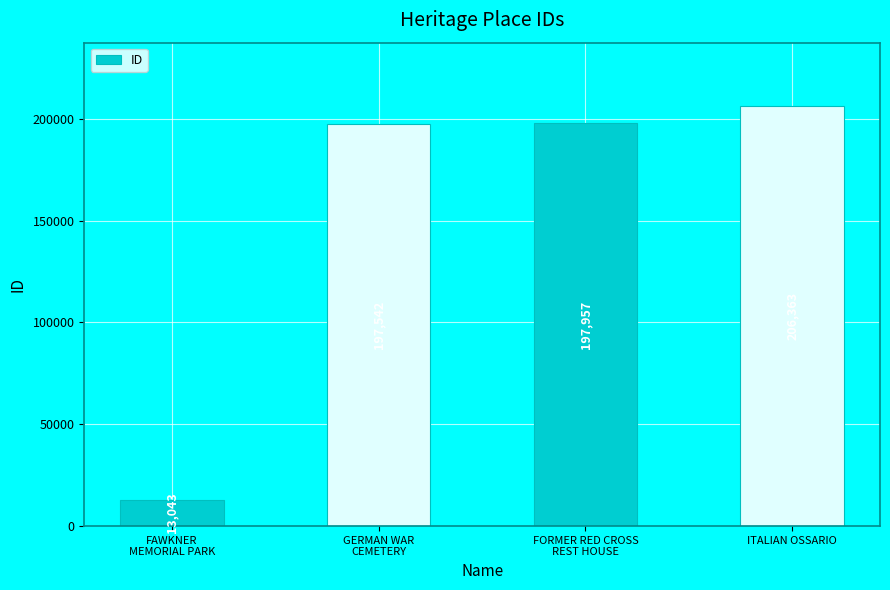

Rank the categories by value from lowest to highest.

FAWKNER
MEMORIAL PARK, GERMAN WAR
CEMETERY, FORMER RED CROSS
REST HOUSE, ITALIAN OSSARIO